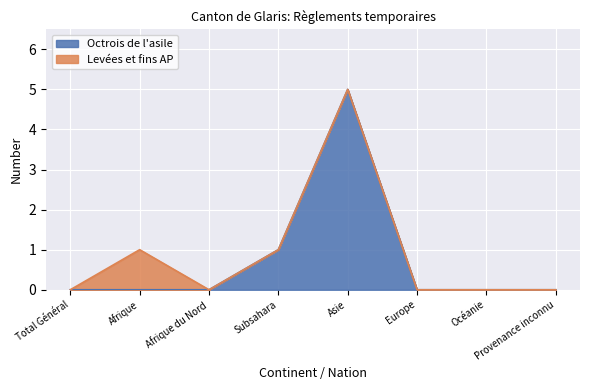

Count the number of categories in the chart.

8